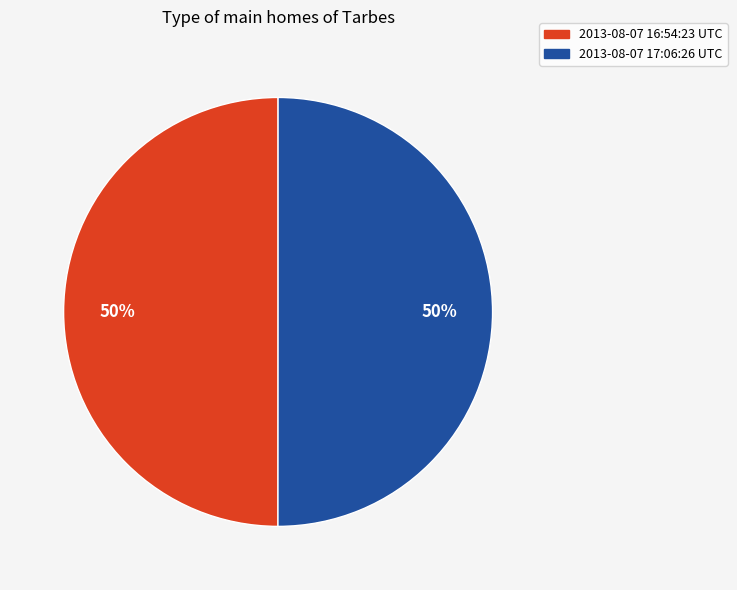

What is the ratio of the value at 2013-08-07 16:54:23 UTC to the value at 2013-08-07 17:06:26 UTC?

1.0